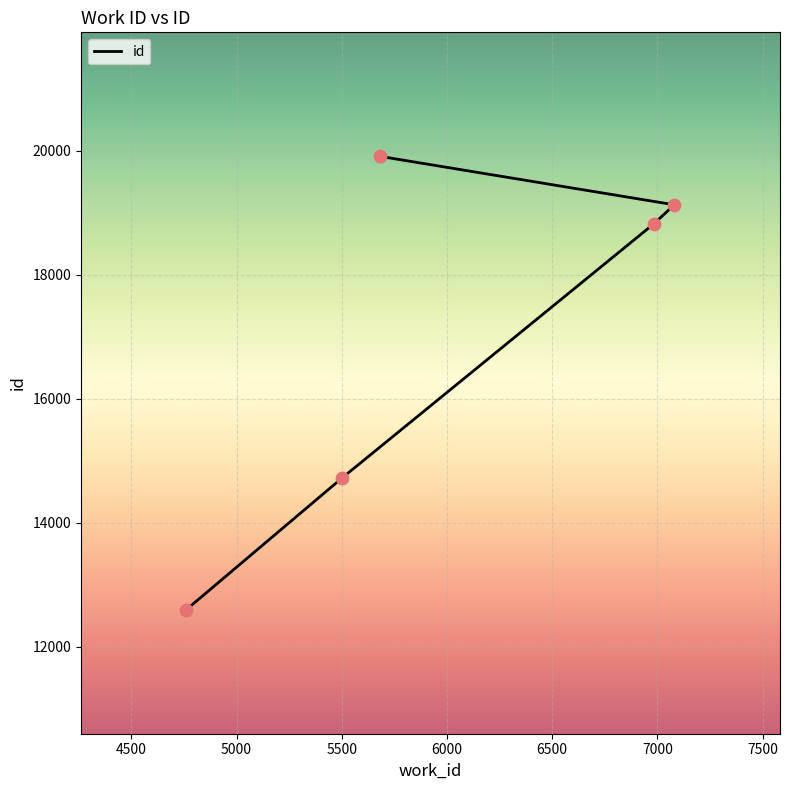

What is the change in value from 4761 to 5681?

+7314